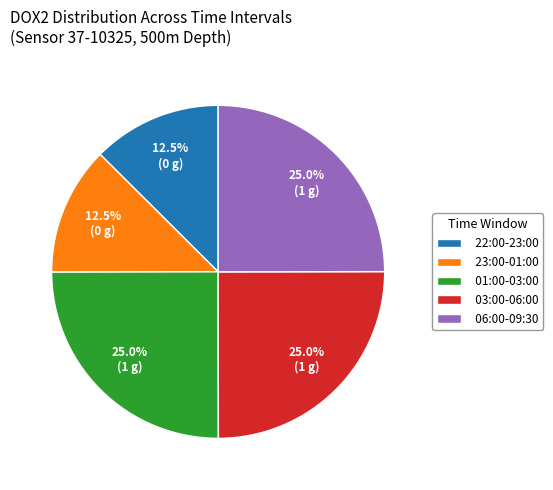

Approximately how many times larger is the value at 03:00-06:00 compared to 06:00-09:30?

1.0